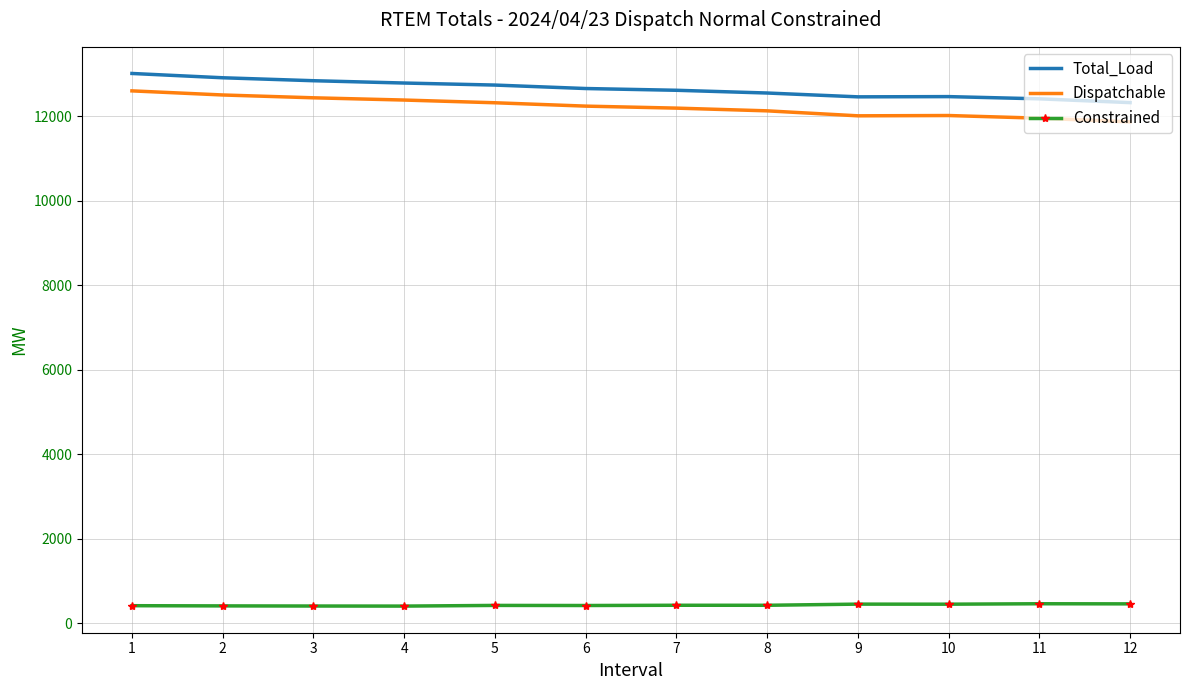

What is the lowest value of the Total_Load series?

12323.7